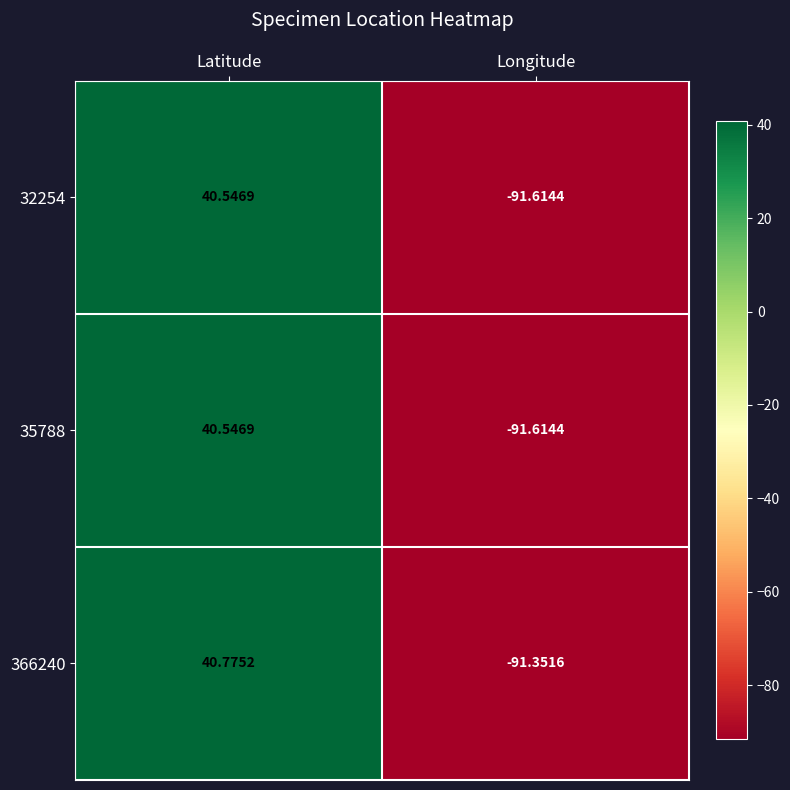

What is the difference between the highest and lowest values at Latitude?

0.2